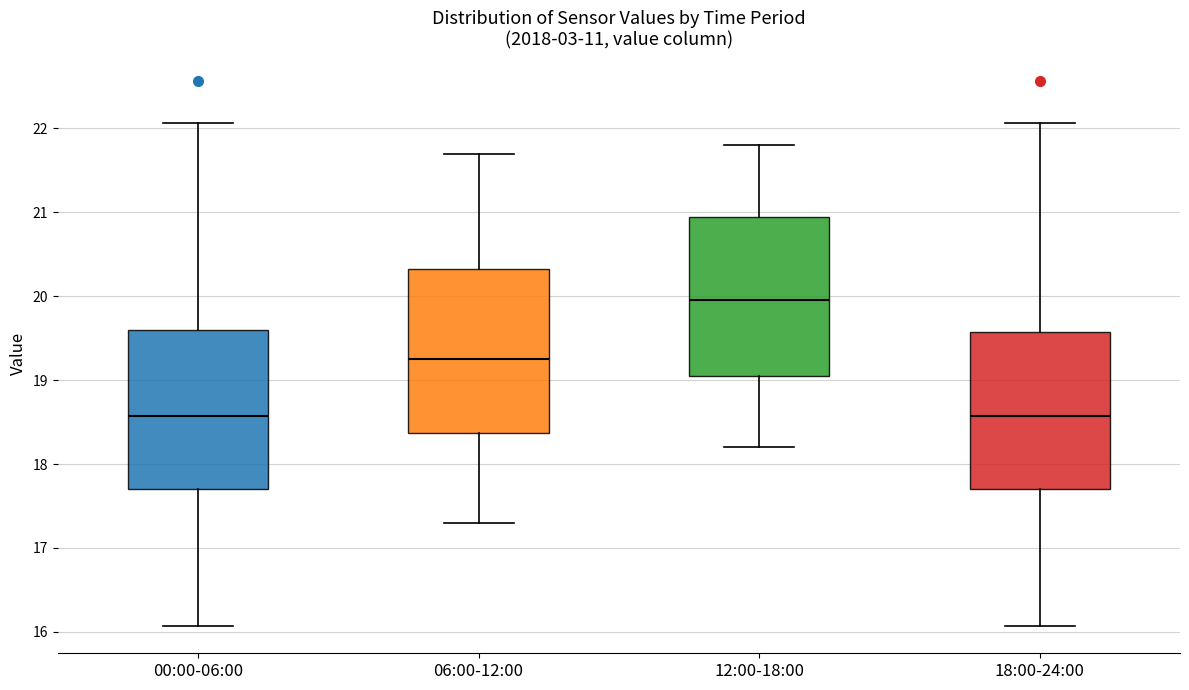

Reading left to right, transcribe this box plot: for each box, give where its median line is, the range the box spans, and where its two whiskers end, as read against the y-axis. The values are not printed on the chart, so give them approximately, as read against the axis.

00:00-06:00: median 18.6, box 17.7 to 19.6, whiskers 16.1 to 22.1
06:00-12:00: median 19.3, box 18.4 to 20.3, whiskers 17.3 to 21.7
12:00-18:00: median 20.0, box 19.1 to 21.0, whiskers 18.2 to 21.8
18:00-24:00: median 18.6, box 17.7 to 19.6, whiskers 16.1 to 22.1